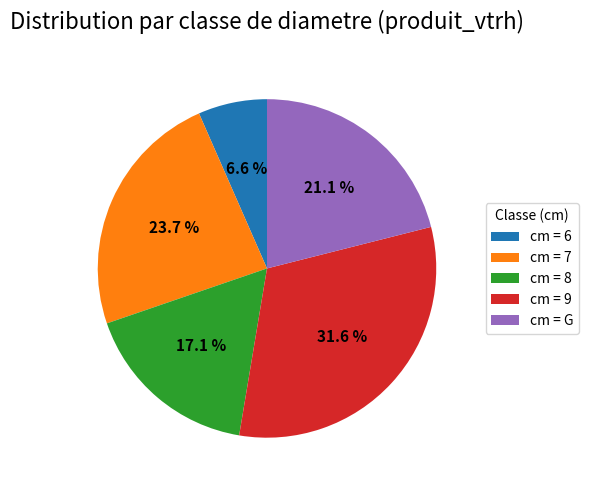

To the nearest percent, what is the difference between the largest and smallest slice percentages?

25%